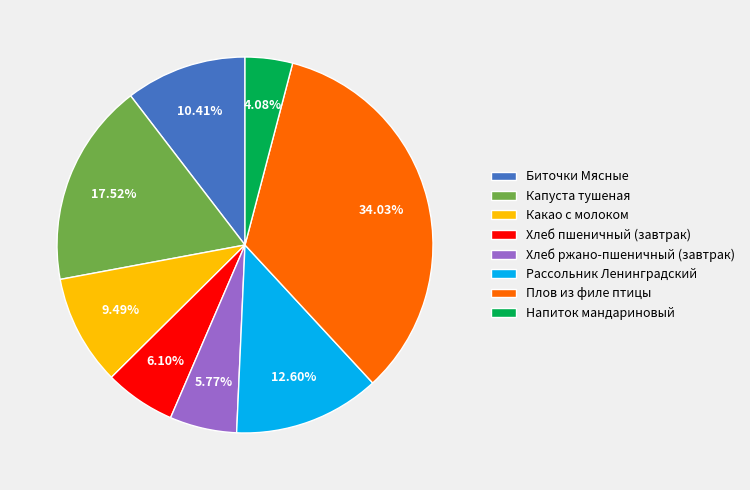

Which category has the biggest portion of the pie?

Плов из филе птицы